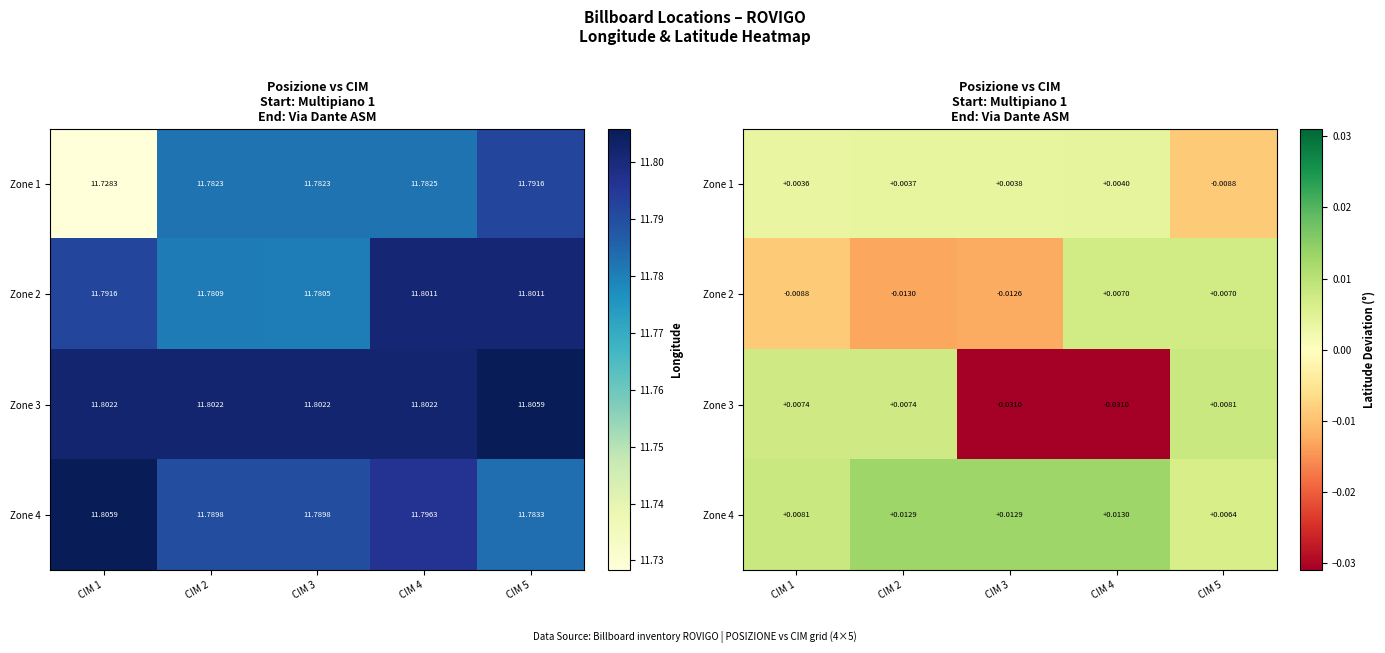

The value of Zone 4 at CIM 1 is 0.0. True or false?

False